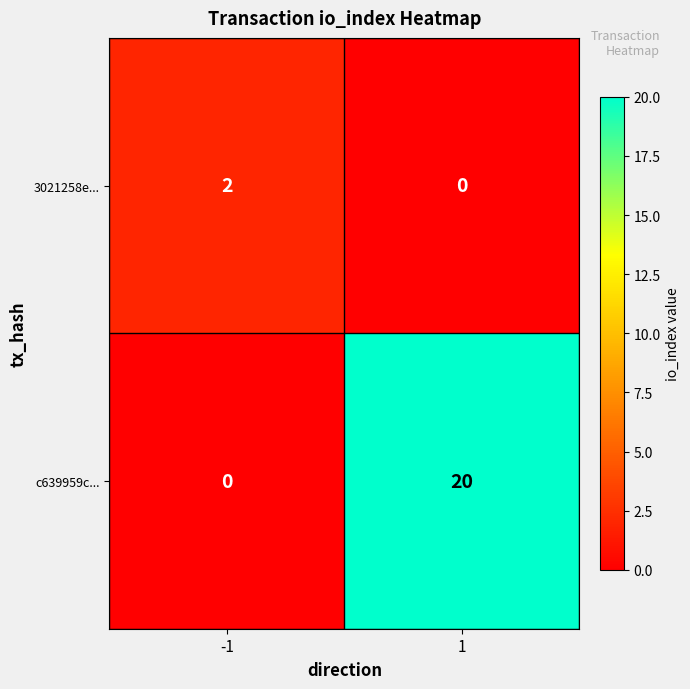

What is the total value across all series at -1?

2